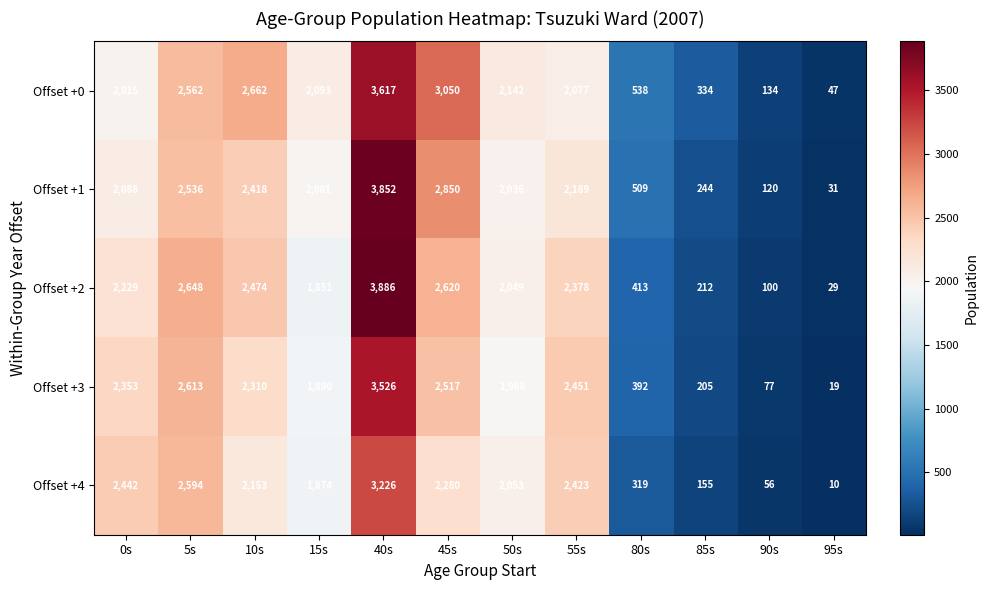

At which label does Offset +4 first exceed 2153?

0s